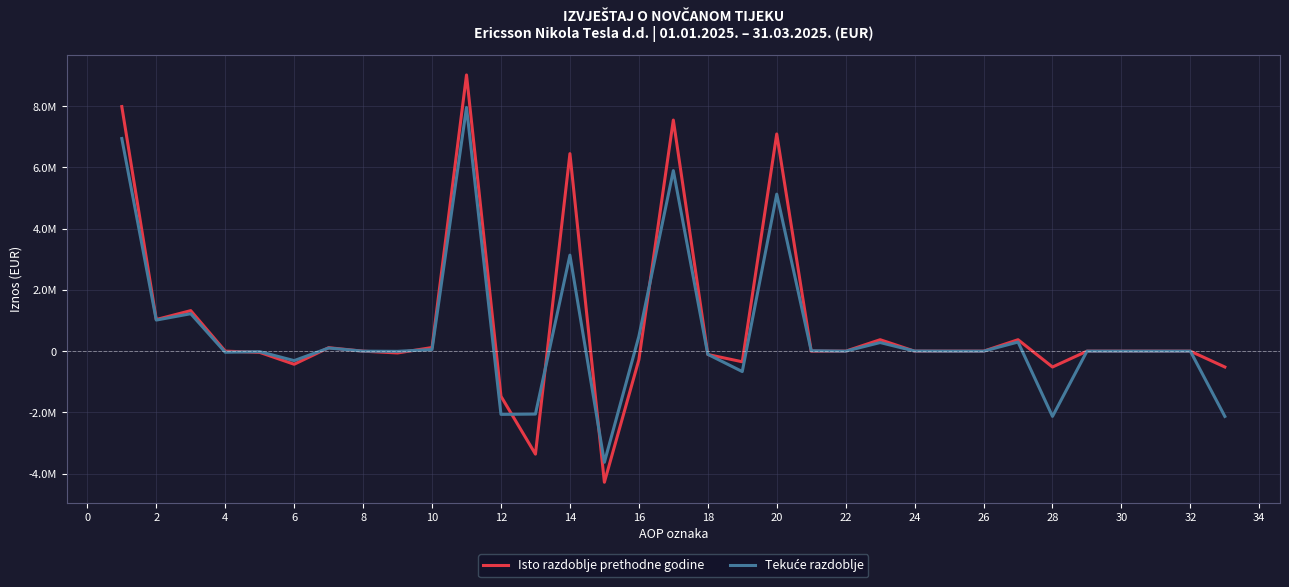

Does the chart display data point markers on the line(s)?

No